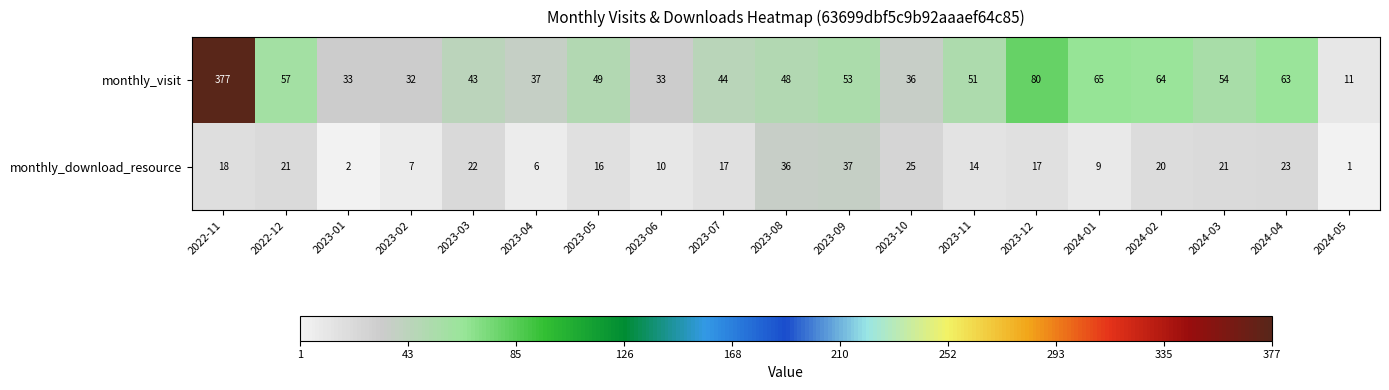

What is the difference between the maximum and minimum values in the monthly_download_resource series?

36